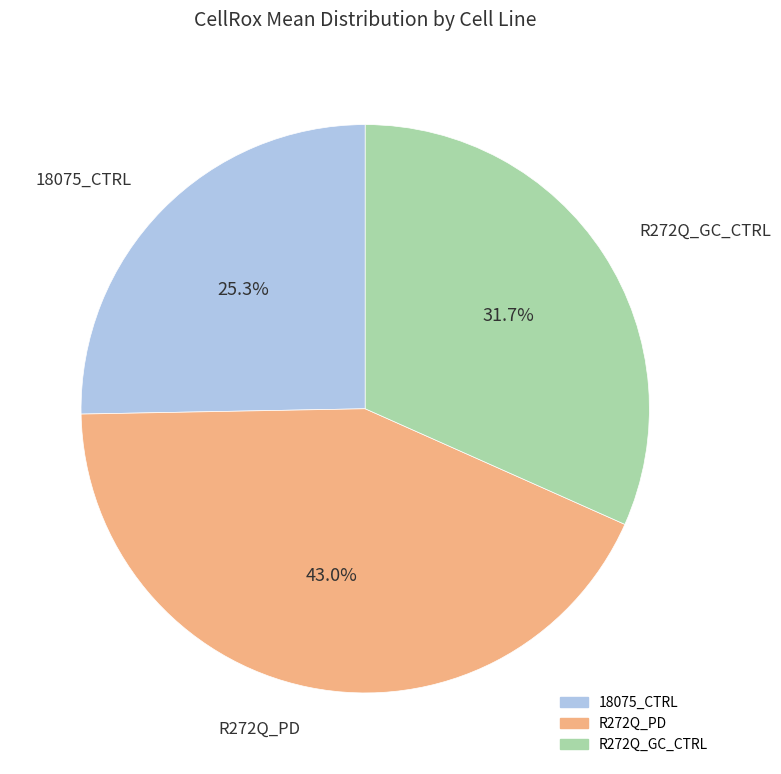

Is there a majority slice in this chart?

No